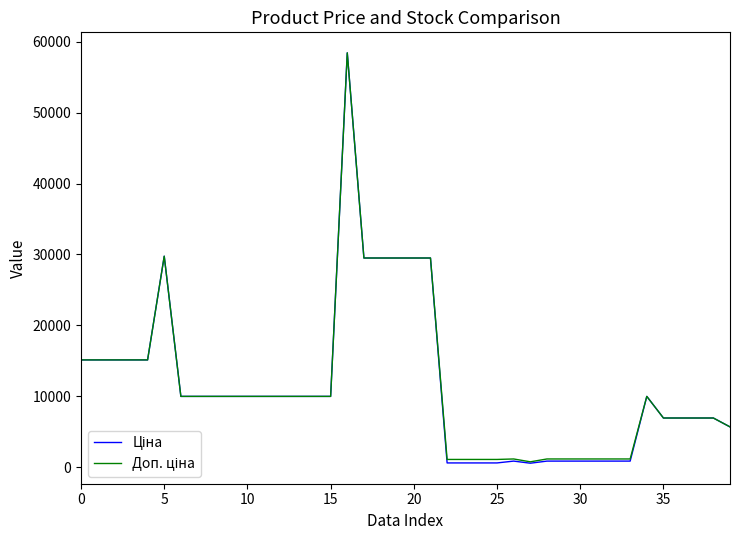

What is the maximum value shown in the chart?

58426.5